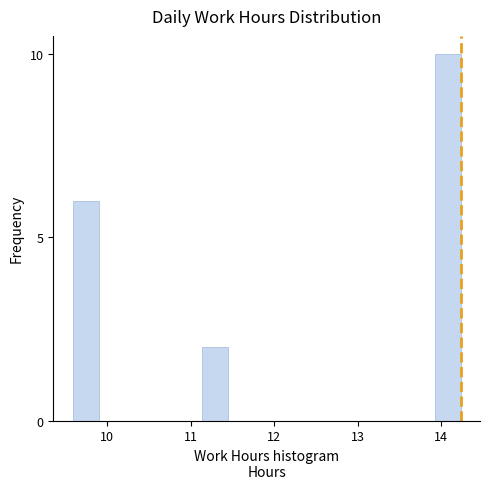

Around what value on the x-axis is the tallest bar? Give the approximate position of its centre, as read against the axis.

14.1